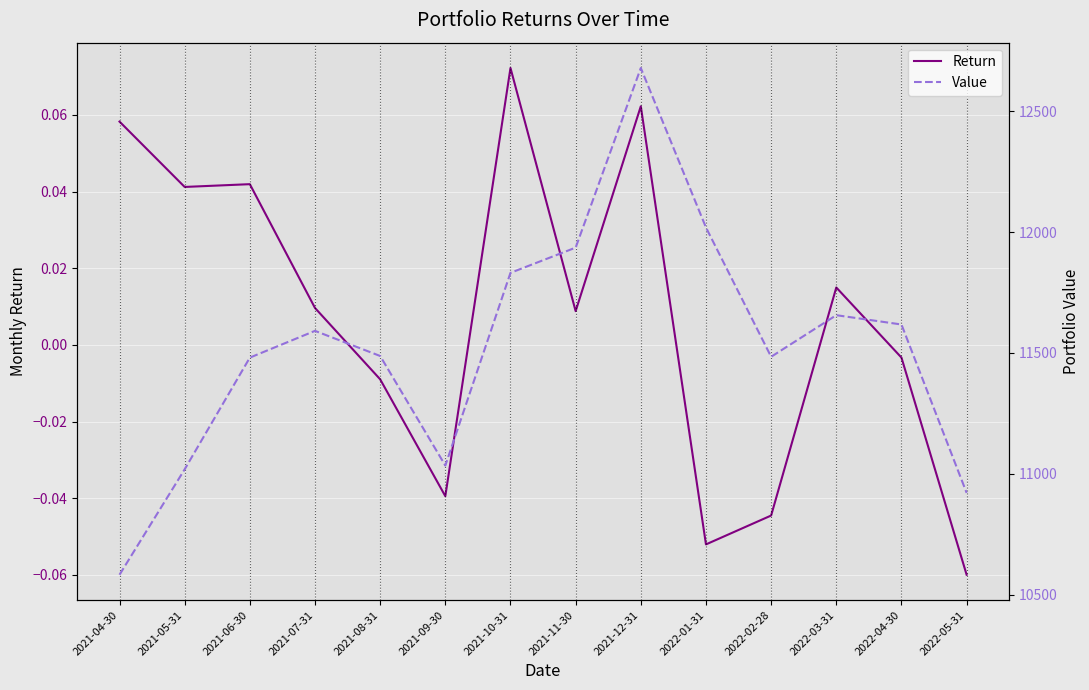

What is the spread (max minus min) of values at 2022-02-28?

11484.3